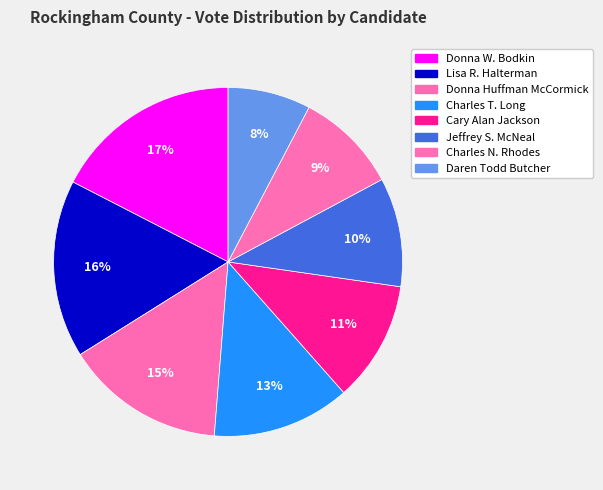

Between Donna W. Bodkin and Donna Huffman McCormick, which is larger?

Donna W. Bodkin